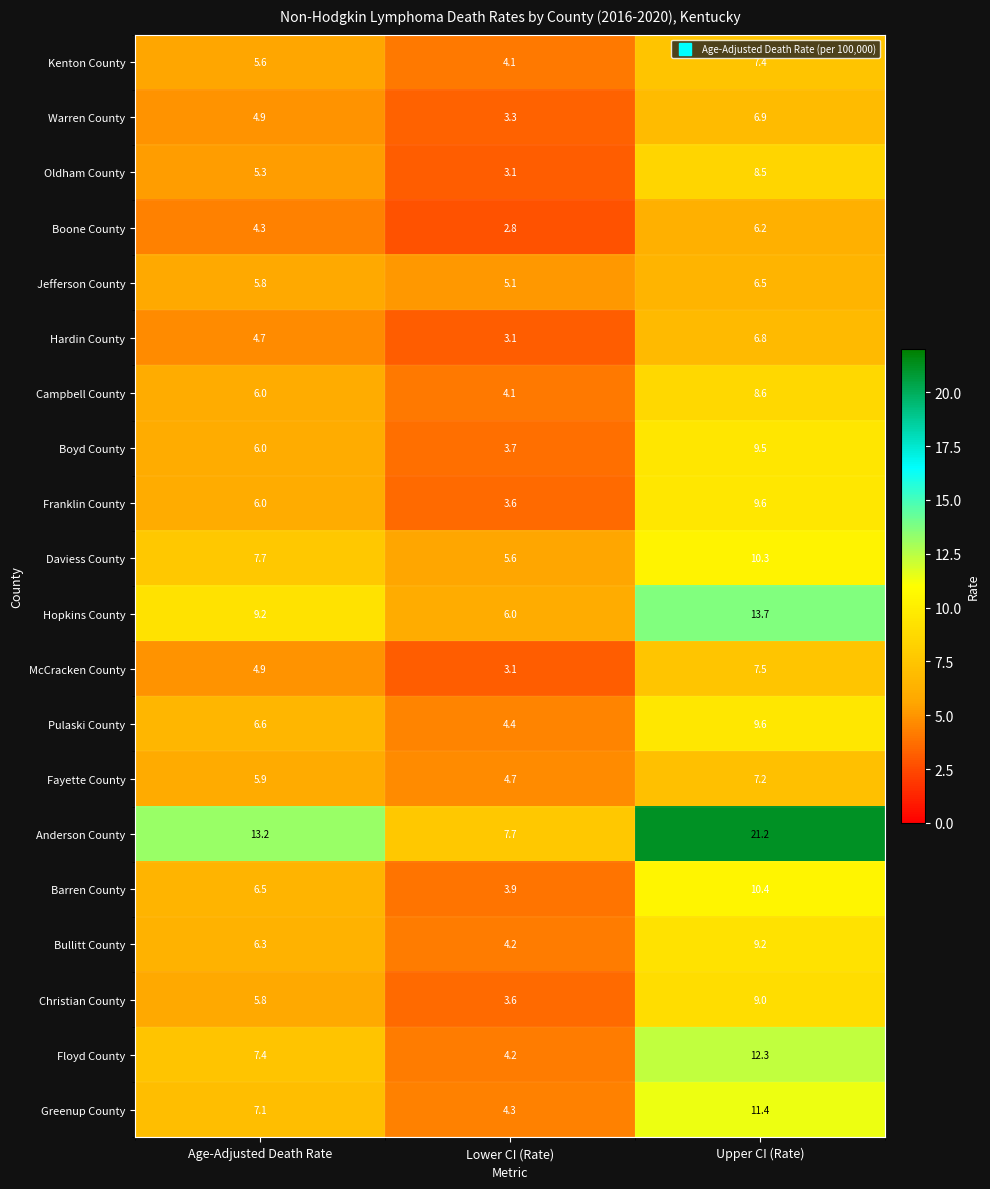

Which series has the largest range (max minus min)?

Anderson County